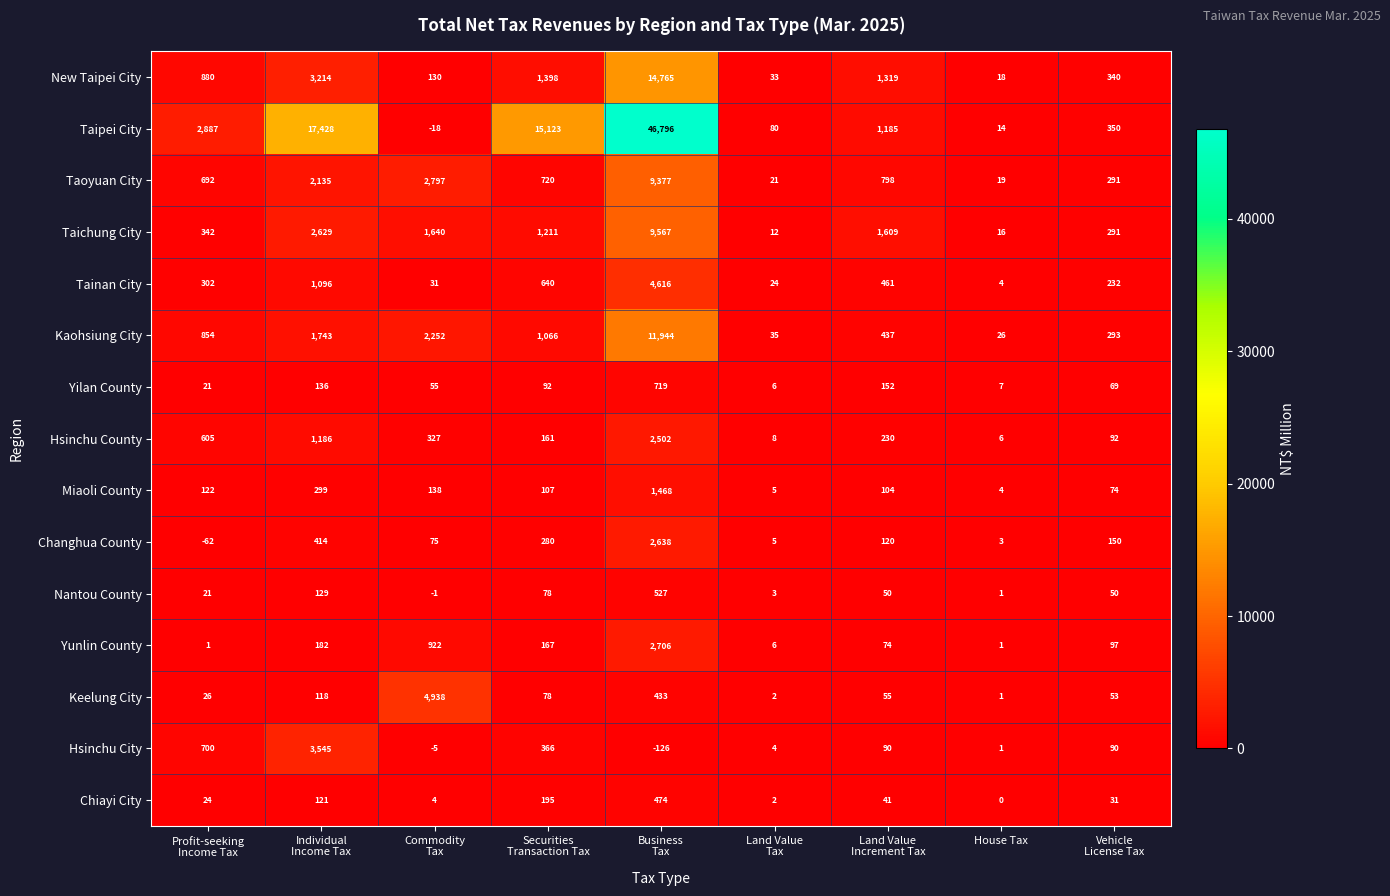

Rank the series by their maximum value, from lowest to highest.

Chiayi City, Nantou County, Yilan County, Miaoli County, Hsinchu County, Changhua County, Yunlin County, Hsinchu City, Tainan City, Keelung City, Taoyuan City, Taichung City, Kaohsiung City, New Taipei City, Taipei City